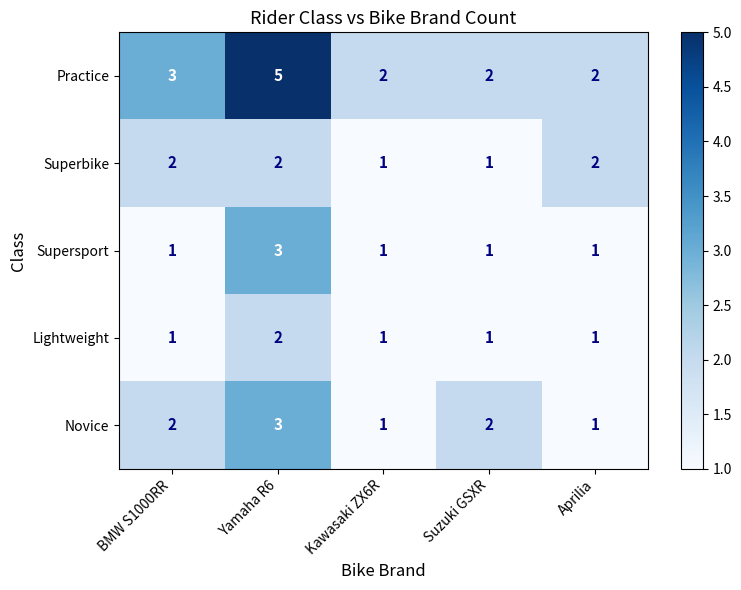

Which series has the largest total across all categories?

Practice